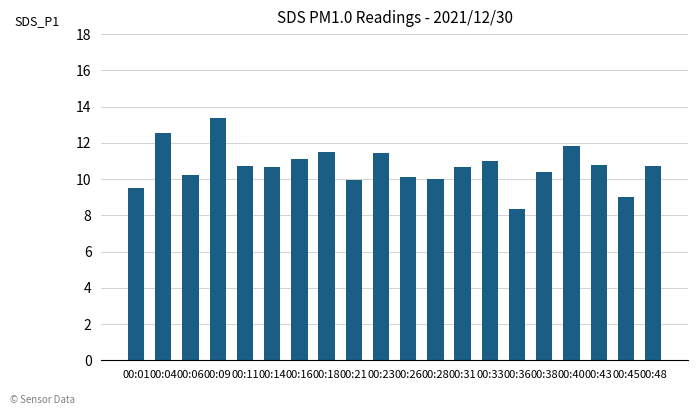

True or false: the data shows 5.3 at 00:40.

False